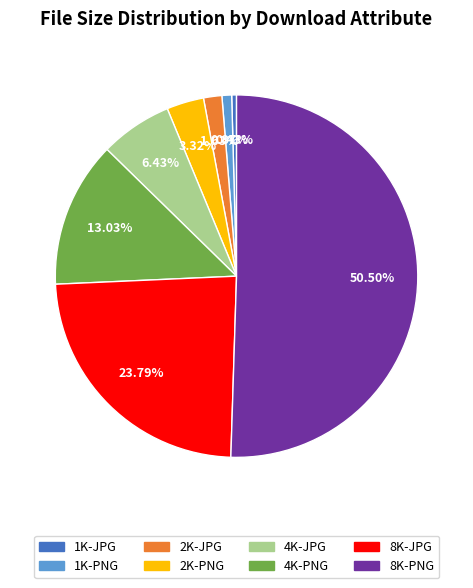

What percentage is the 4K-JPG slice, to the nearest percent?

6%